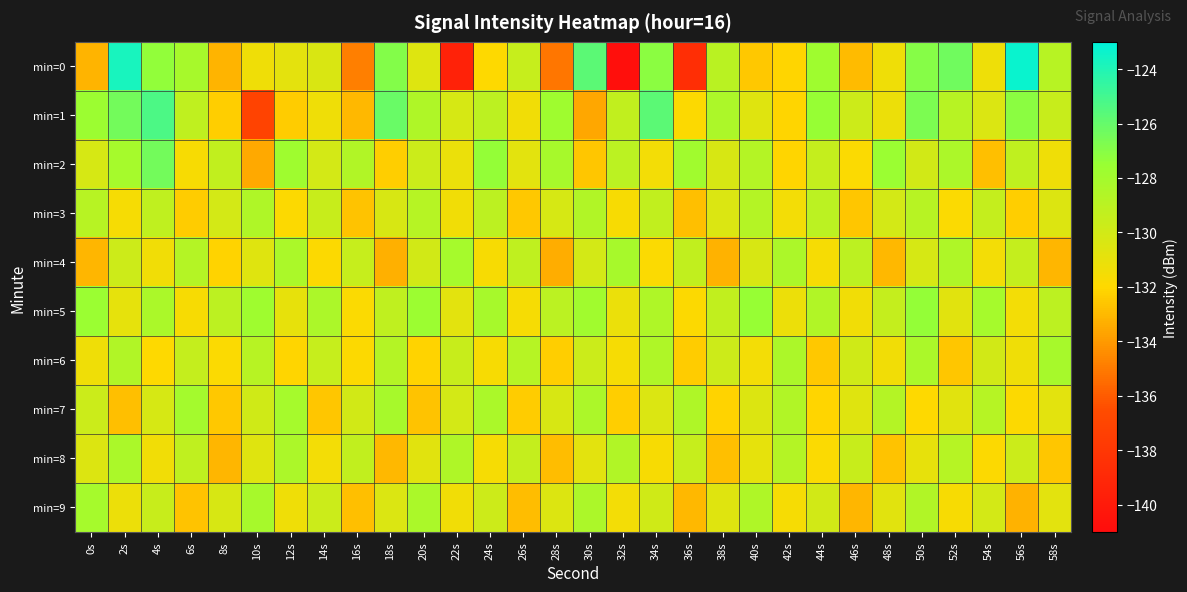

At 8s, list the series in order from largest to smallest.

min=5, min=2, min=3, min=9, min=6, min=4, min=1, min=7, min=8, min=0